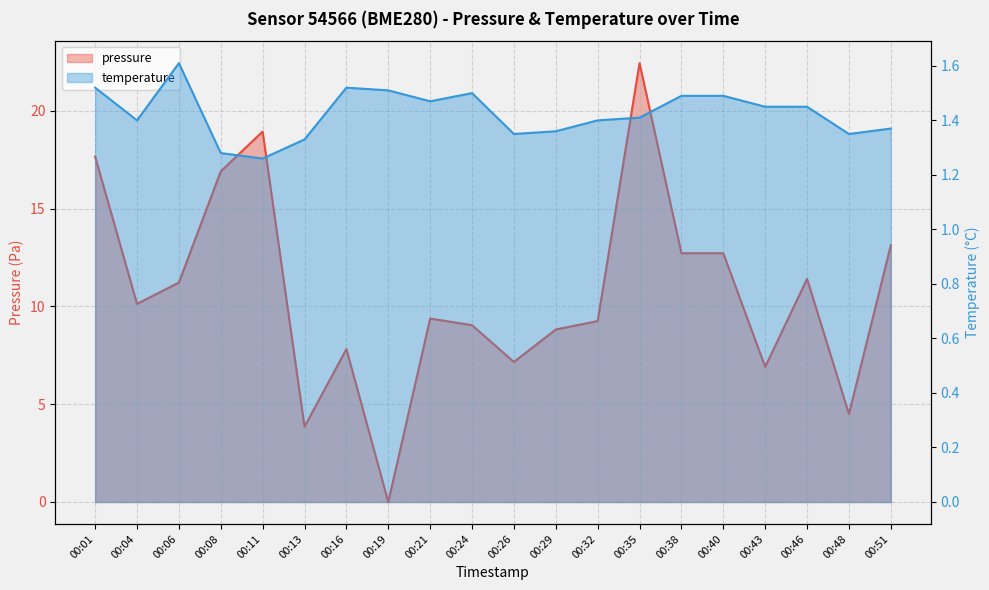

The temperature series shows 1.4 at 00:48. True or false?

True